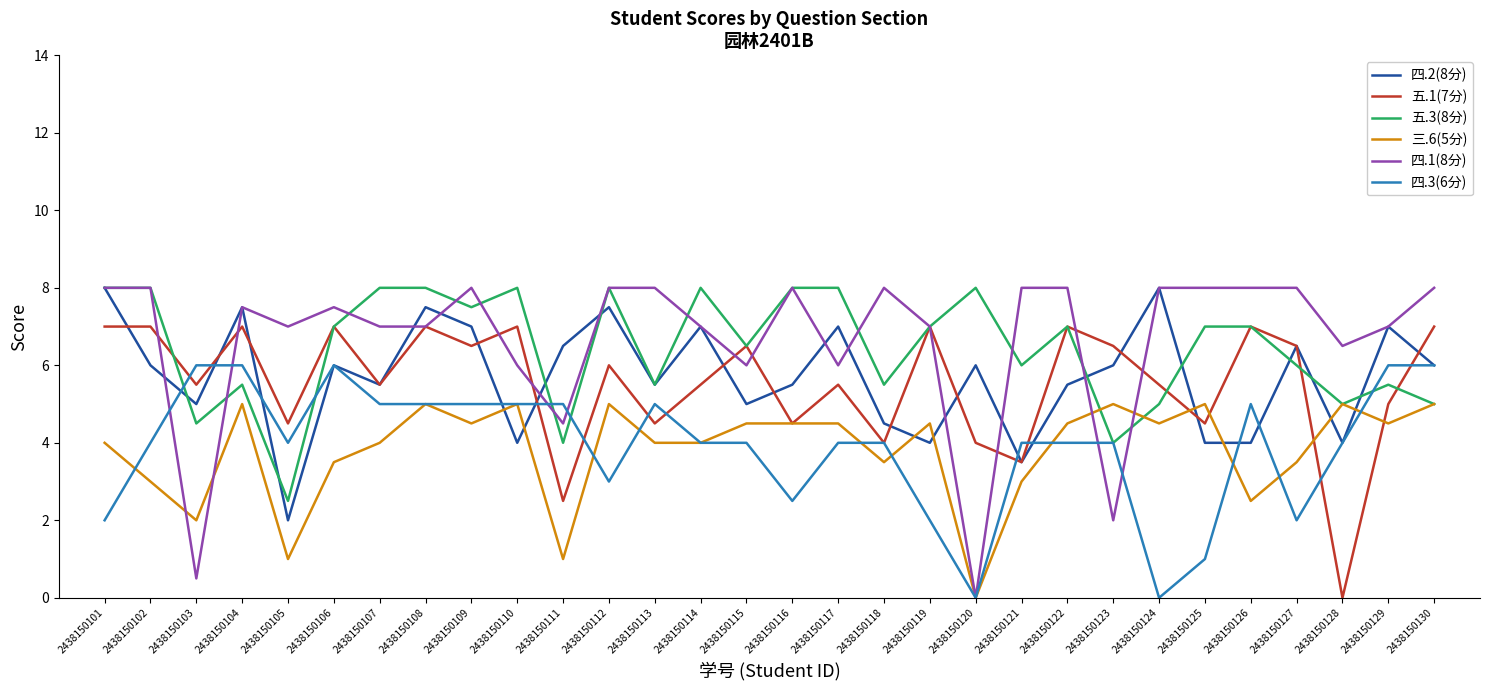

The 四.2(8分) series shows 8.1 at 2438150107. True or false?

False